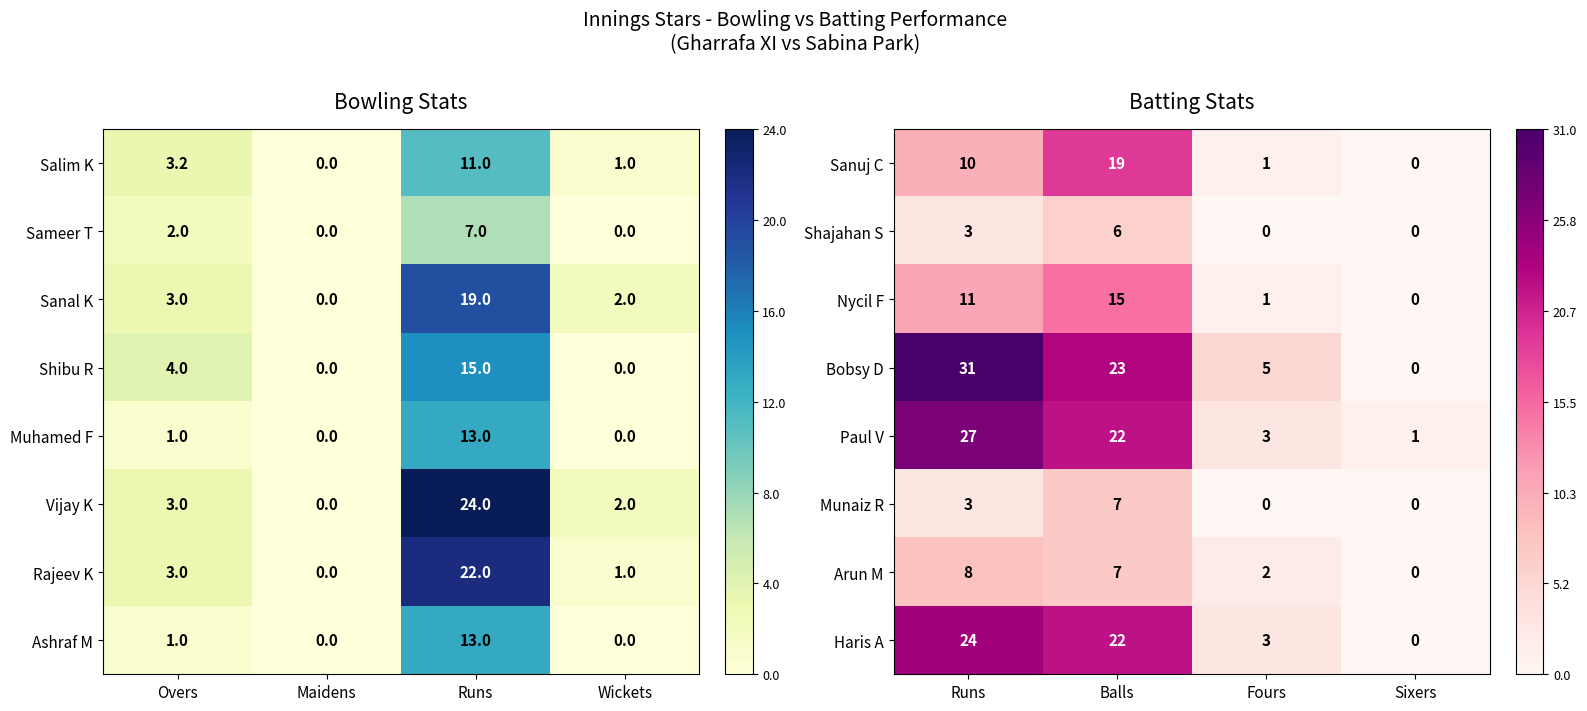

What value does the Haris A series have at Fours?

3